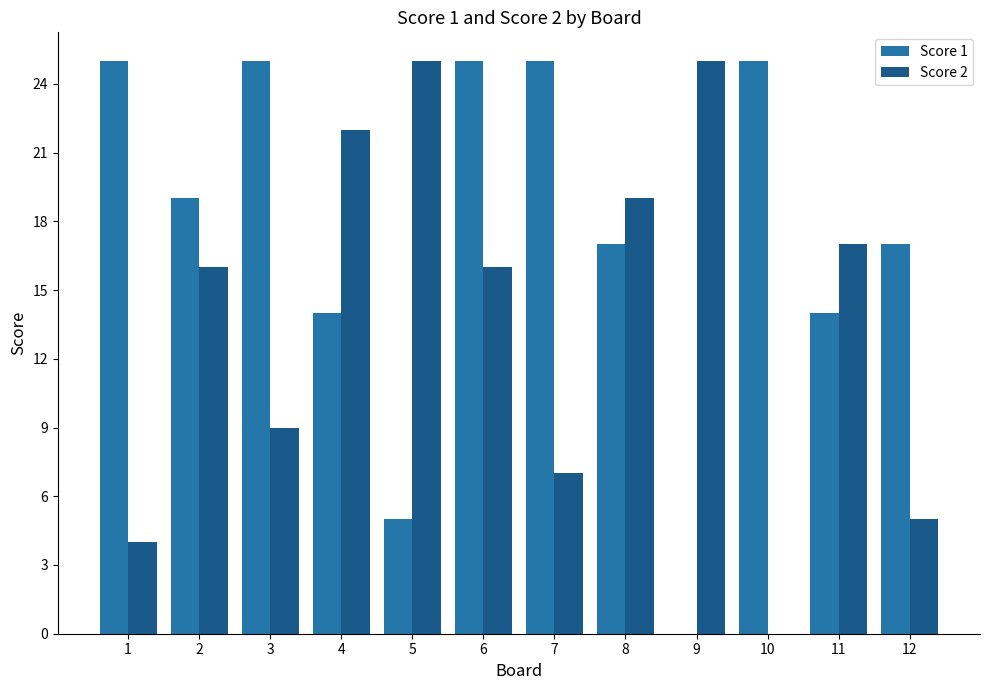

Reading left to right, extract all data points from this chart.

Score 1: 1=25	2=19	3=25	4=14	5=5	6=25	7=25	8=17	9=0	10=25	11=14	12=17
Score 2: 1=4	2=16	3=9	4=22	5=25	6=16	7=7	8=19	9=25	10=0	11=17	12=5